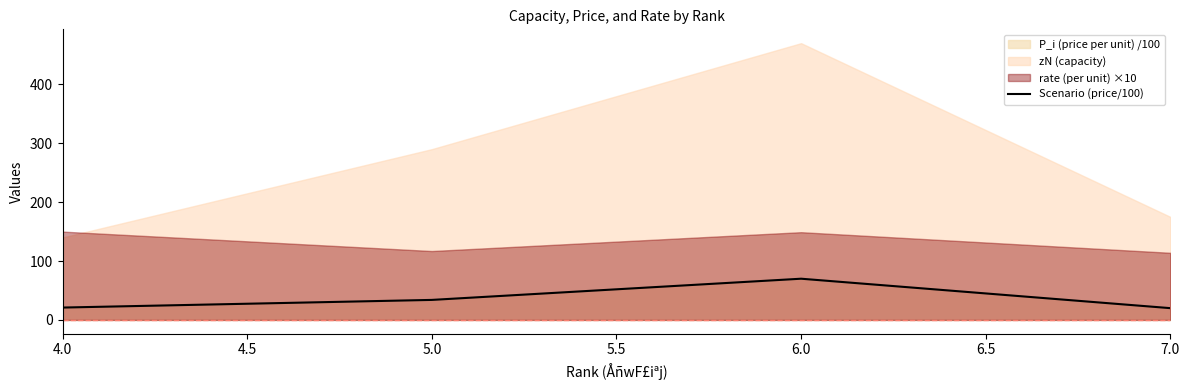

How many categories are shown in the chart?

4